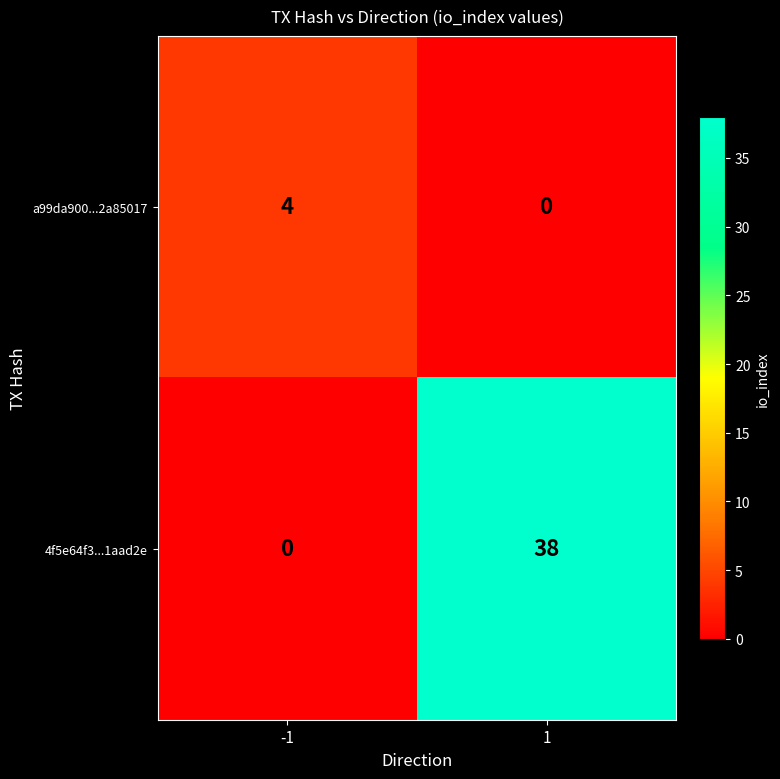

Rank the series by their average value, from highest to lowest.

4f5e64f3...1aad2e, a99da900...2a85017